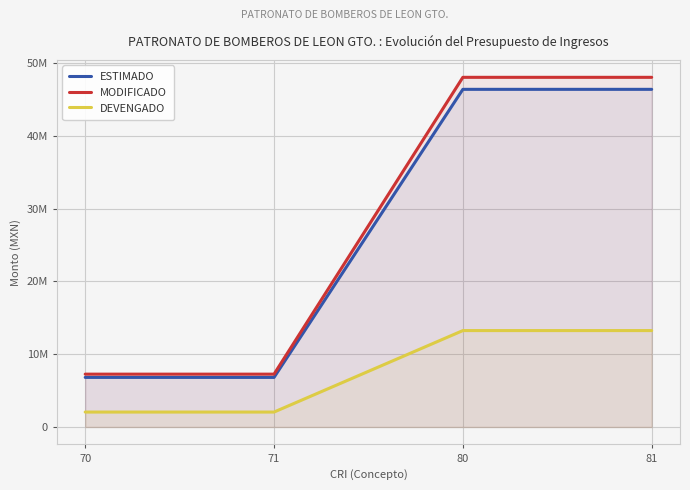

What are all the series names shown in the legend?

ESTIMADO, MODIFICADO, DEVENGADO